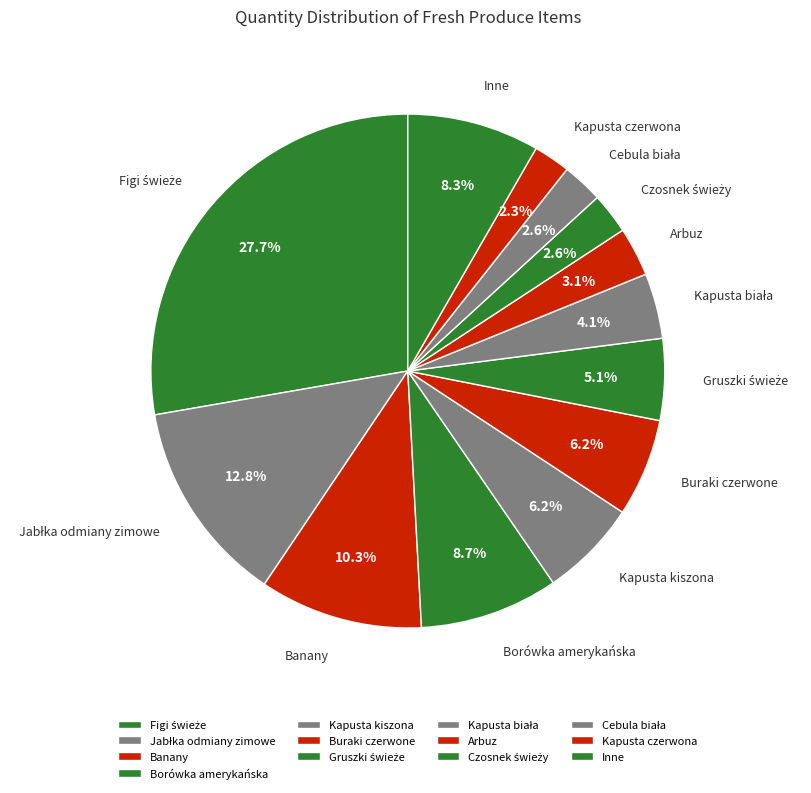

How many segments does this pie chart have?

13